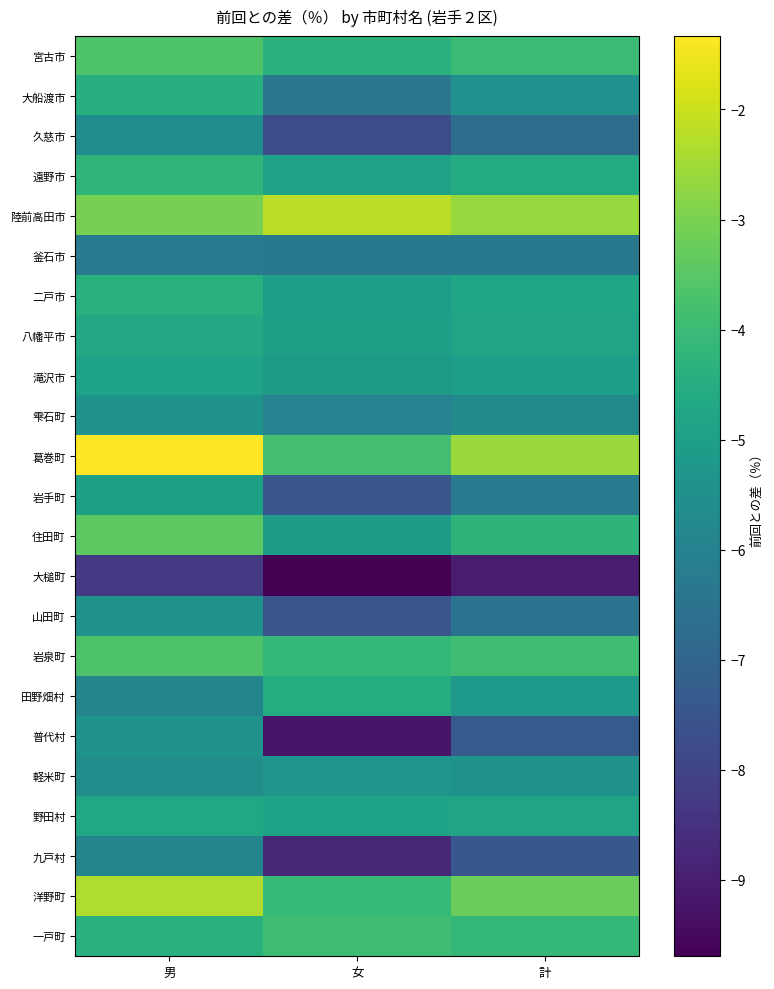

What is the difference between the highest and lowest values at 女?

7.5